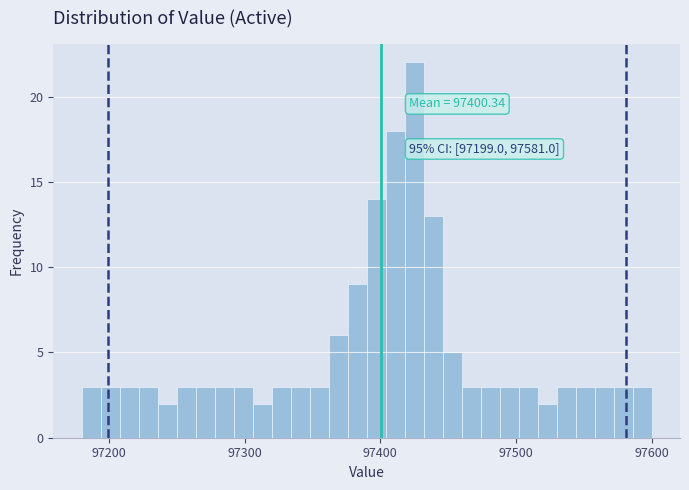

Read against the x-axis, roughly where is the centre of the tallest bar?

97430